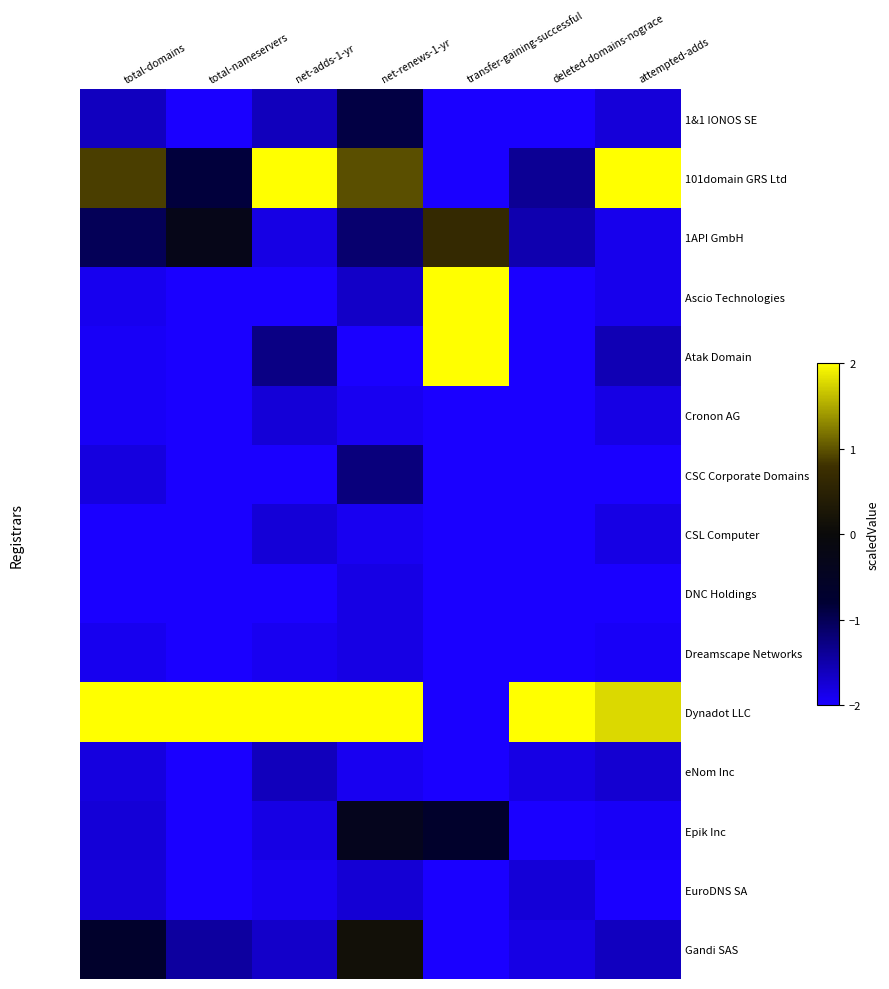

Reading left to right, what are all the values shown in this chart?

1&1 IONOS SE: total-domains=-1.6	total-nameservers=-2.0	net-adds-1-yr=-1.6	net-renews-1-yr=-0.9	transfer-gaining-successful=-2.0	deleted-domains-nograce=-2.0	attempted-adds=-1.8
101domain GRS Ltd: total-domains=0.9	total-nameservers=-0.9	net-adds-1-yr=2.0	net-renews-1-yr=1.0	transfer-gaining-successful=-2.0	deleted-domains-nograce=-1.4	attempted-adds=2.0
1API GmbH: total-domains=-1.0	total-nameservers=-0.3	net-adds-1-yr=-1.8	net-renews-1-yr=-1.1	transfer-gaining-successful=0.7	deleted-domains-nograce=-1.5	attempted-adds=-1.9
Ascio Technologies: total-domains=-1.9	total-nameservers=-2.0	net-adds-1-yr=-2.0	net-renews-1-yr=-1.7	transfer-gaining-successful=2.0	deleted-domains-nograce=-2.0	attempted-adds=-1.9
Atak Domain: total-domains=-1.9	total-nameservers=-2.0	net-adds-1-yr=-1.3	net-renews-1-yr=-2.0	transfer-gaining-successful=2.0	deleted-domains-nograce=-2.0	attempted-adds=-1.6
Cronon AG: total-domains=-1.9	total-nameservers=-2.0	net-adds-1-yr=-1.8	net-renews-1-yr=-1.9	transfer-gaining-successful=-2.0	deleted-domains-nograce=-2.0	attempted-adds=-1.8
CSC Corporate Domains: total-domains=-1.8	total-nameservers=-2.0	net-adds-1-yr=-2.0	net-renews-1-yr=-1.2	transfer-gaining-successful=-2.0	deleted-domains-nograce=-2.0	attempted-adds=-2.0
CSL Computer: total-domains=-2.0	total-nameservers=-2.0	net-adds-1-yr=-1.8	net-renews-1-yr=-1.9	transfer-gaining-successful=-2.0	deleted-domains-nograce=-2.0	attempted-adds=-1.8
DNC Holdings: total-domains=-2.0	total-nameservers=-2.0	net-adds-1-yr=-2.0	net-renews-1-yr=-1.8	transfer-gaining-successful=-2.0	deleted-domains-nograce=-2.0	attempted-adds=-2.0
Dreamscape Networks: total-domains=-1.9	total-nameservers=-2.0	net-adds-1-yr=-1.9	net-renews-1-yr=-1.8	transfer-gaining-successful=-2.0	deleted-domains-nograce=-2.0	attempted-adds=-1.9
Dynadot LLC: total-domains=2.0	total-nameservers=2.0	net-adds-1-yr=2.0	net-renews-1-yr=2.0	transfer-gaining-successful=-2.0	deleted-domains-nograce=2.0	attempted-adds=1.8
eNom Inc: total-domains=-1.8	total-nameservers=-2.0	net-adds-1-yr=-1.6	net-renews-1-yr=-1.9	transfer-gaining-successful=-2.0	deleted-domains-nograce=-1.8	attempted-adds=-1.7
Epik Inc: total-domains=-1.8	total-nameservers=-2.0	net-adds-1-yr=-1.8	net-renews-1-yr=-0.4	transfer-gaining-successful=-0.7	deleted-domains-nograce=-2.0	attempted-adds=-1.9
EuroDNS SA: total-domains=-1.8	total-nameservers=-2.0	net-adds-1-yr=-1.9	net-renews-1-yr=-1.7	transfer-gaining-successful=-2.0	deleted-domains-nograce=-1.8	attempted-adds=-2.0
Gandi SAS: total-domains=-0.7	total-nameservers=-1.4	net-adds-1-yr=-1.7	net-renews-1-yr=0.1	transfer-gaining-successful=-2.0	deleted-domains-nograce=-1.8	attempted-adds=-1.6